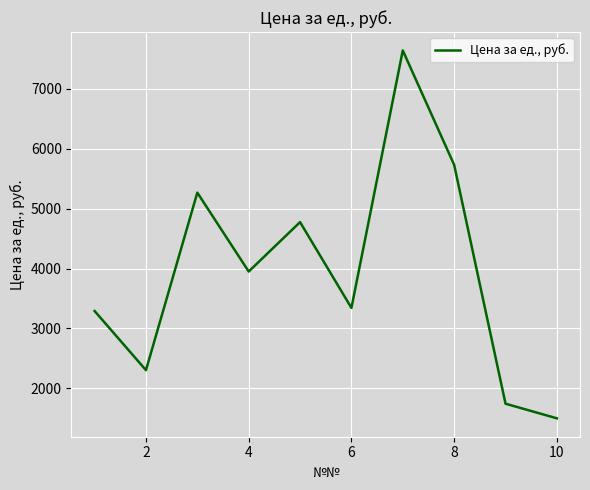

How many lines are shown in the chart?

1